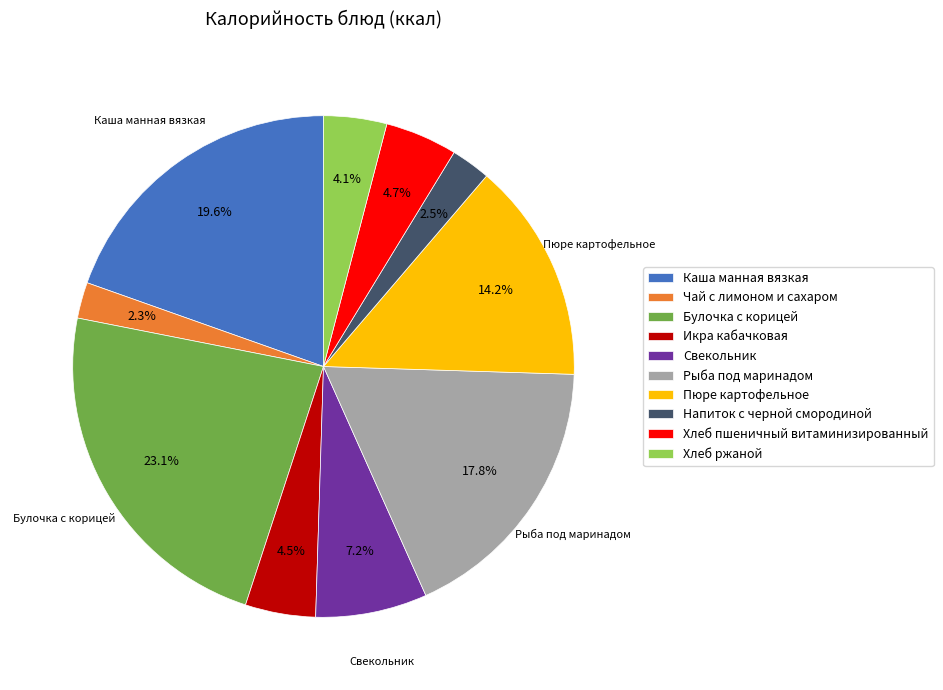

The Чай с лимоном и сахаром slice represents 2% of the pie. True or false?

True